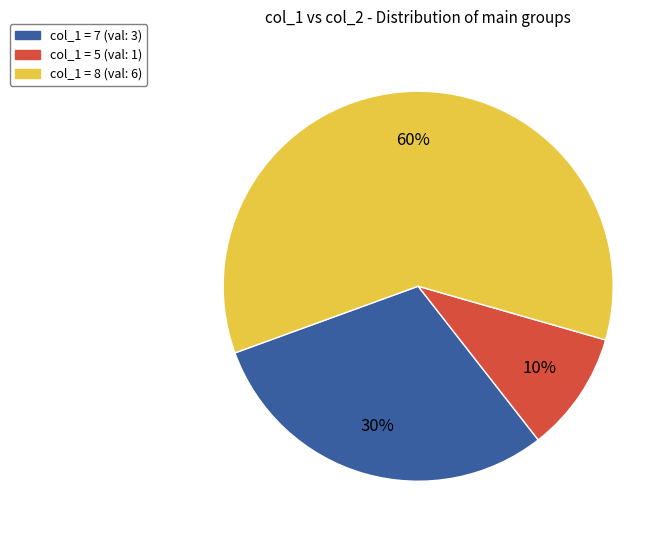

Combined, do col_1 = 5 (val: 1) and col_1 = 7 (val: 3) account for over 50%?

No